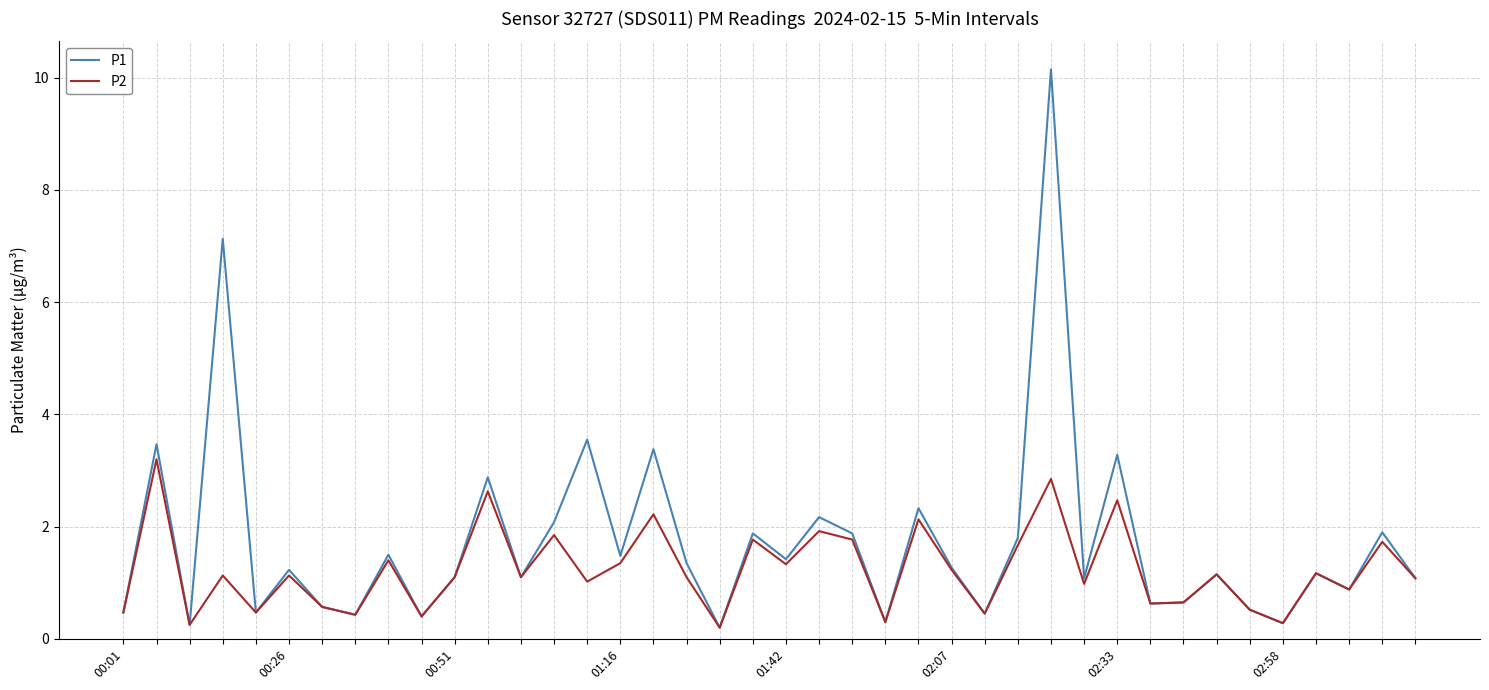

What is the highest value of the P1 series?

10.2